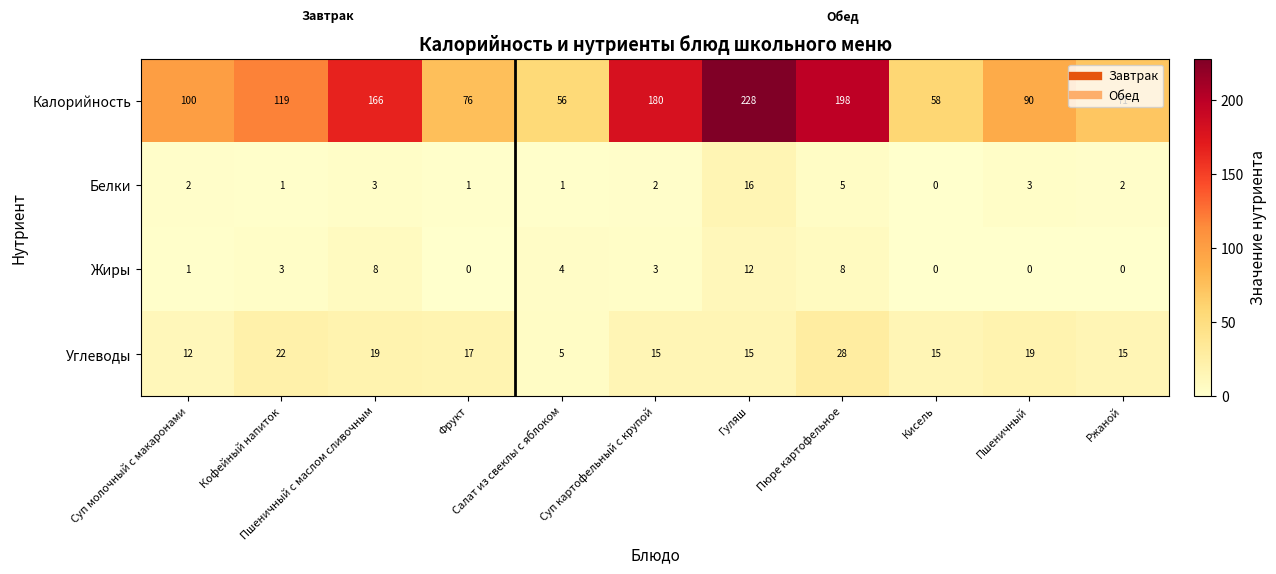

At how many categories does at least one series exceed 47?

11